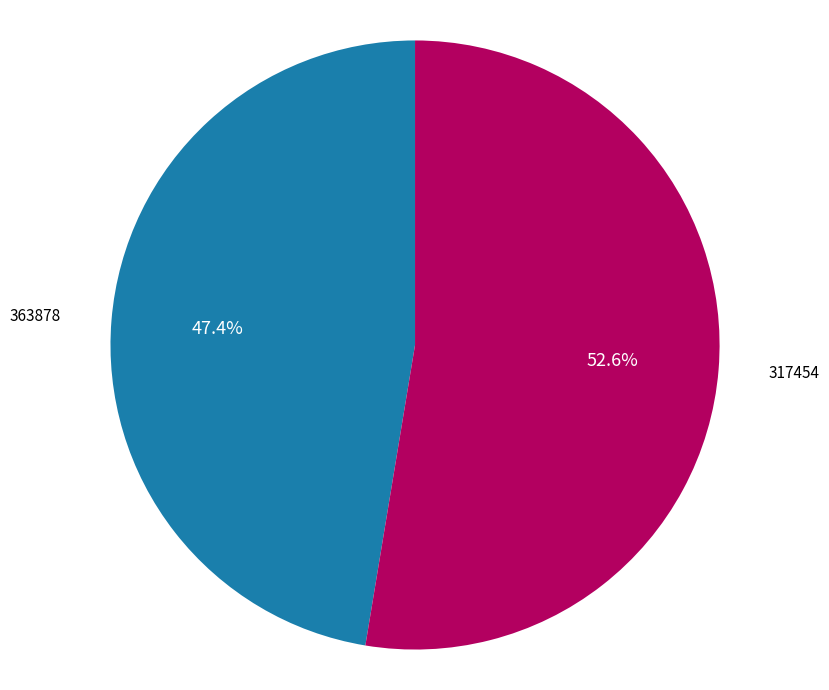

True or false: 363878 accounts for 14% of the total.

False